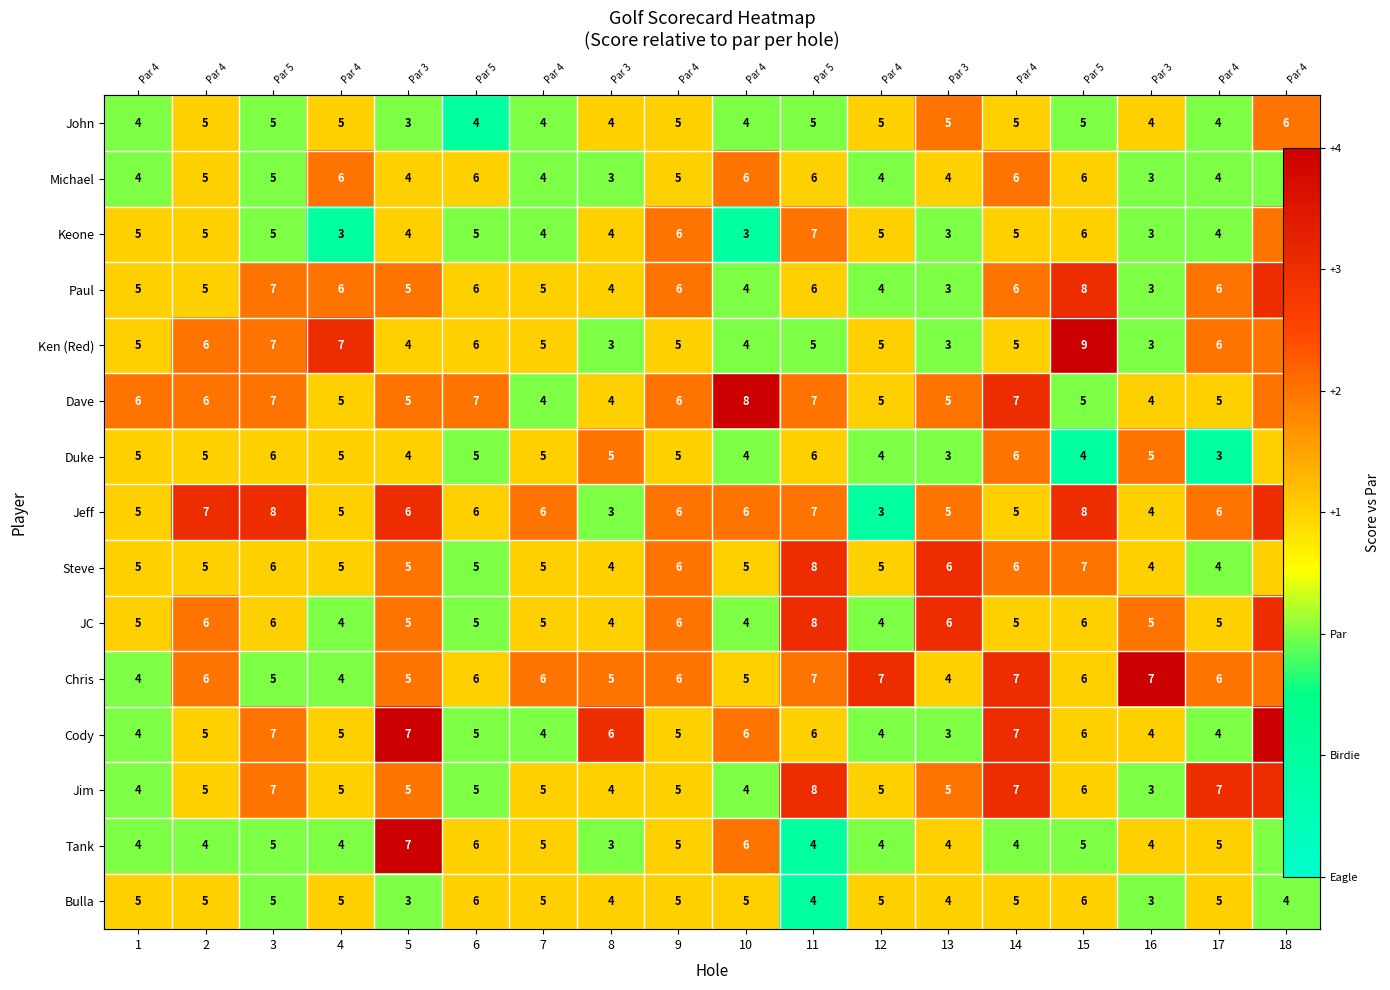

What value does the Dave series have at 5?

2